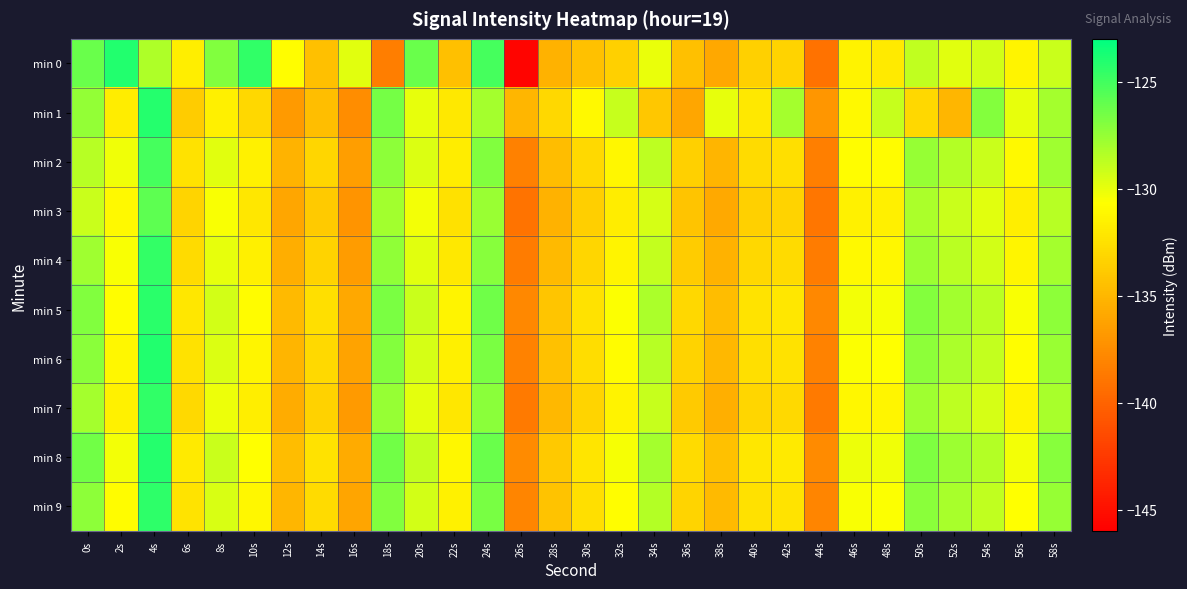

What is the total value across all series at 42s?

-1321.6